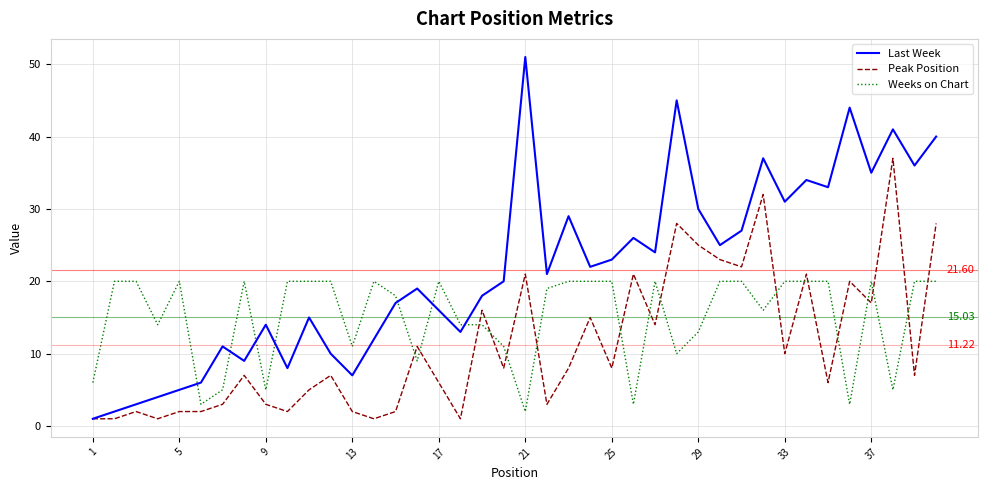

What is the average value of the Weeks on Chart series?

15